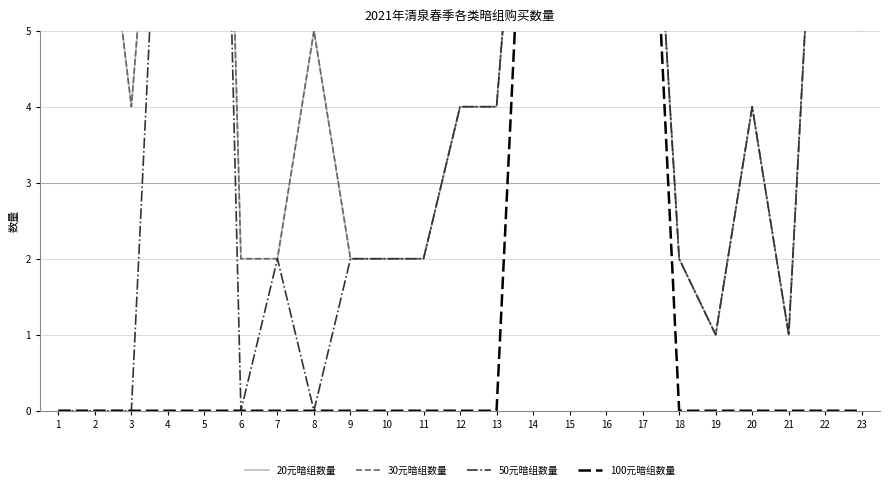

Which category has the lowest value in the 20元暗组数量 series?

19